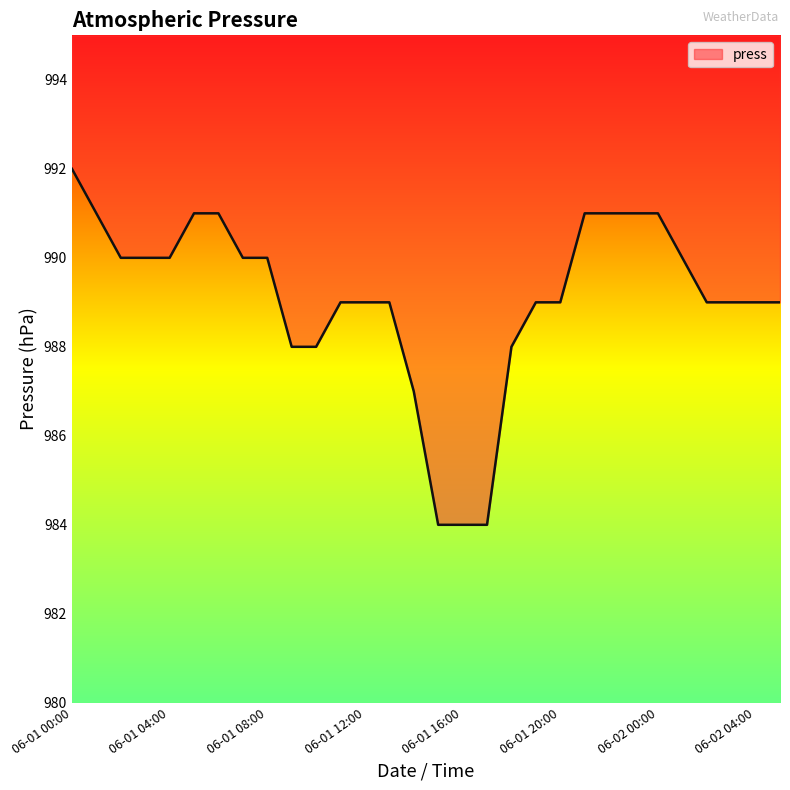

How many lines are shown in the chart?

1